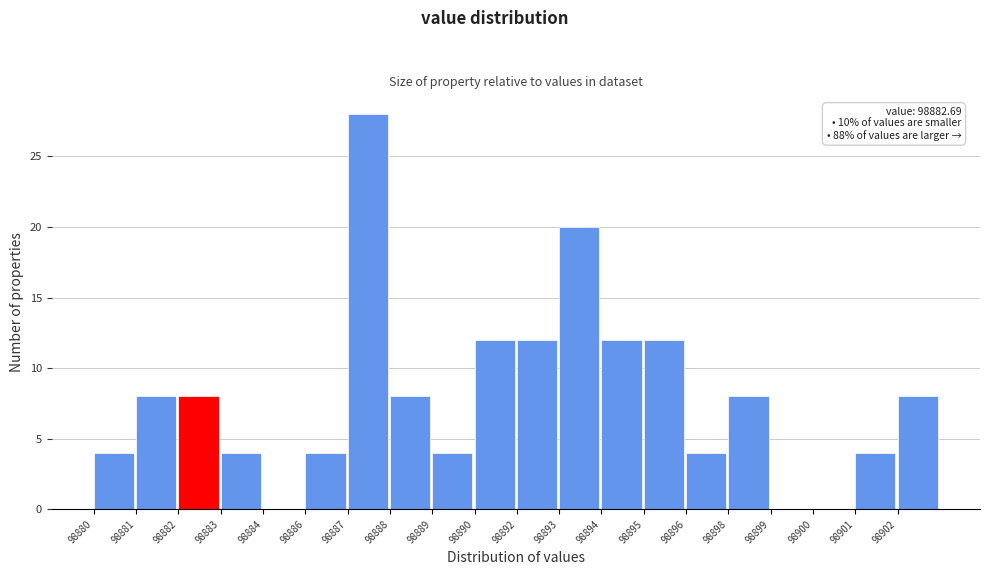

Reading left to right, extract all data points from this chart.

98880=4	98881=8	98882=8	98883=4	98884=0	98886=4	98887=28	98888=8	98889=4	98890=12	98892=12	98893=20	98894=12	98895=12	98896=4	98898=8	98899=0	98900=0	98901=4	98902=8